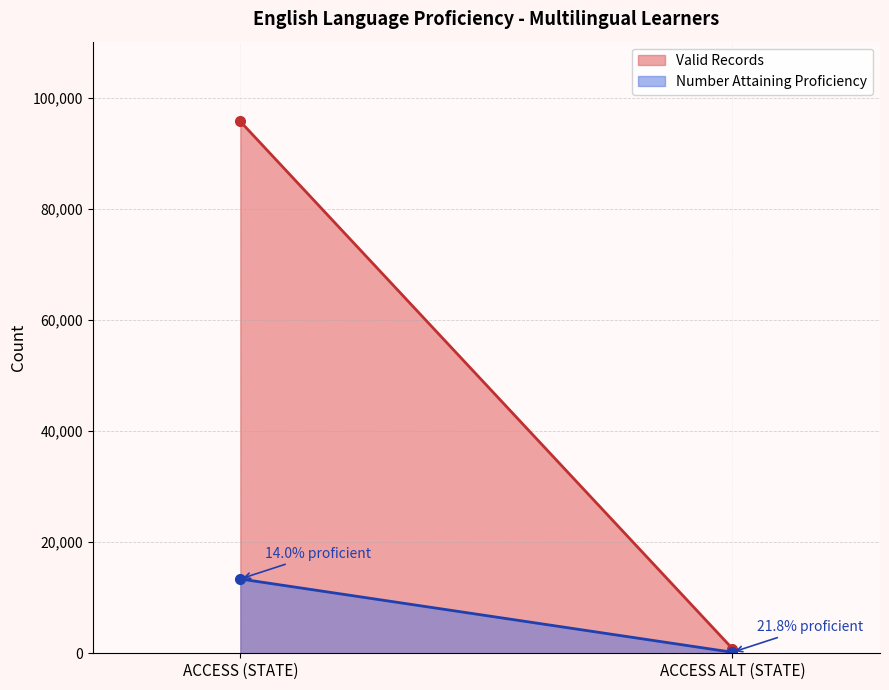

Between ACCESS ALT (STATE) and ACCESS (STATE), which is larger?

ACCESS (STATE)